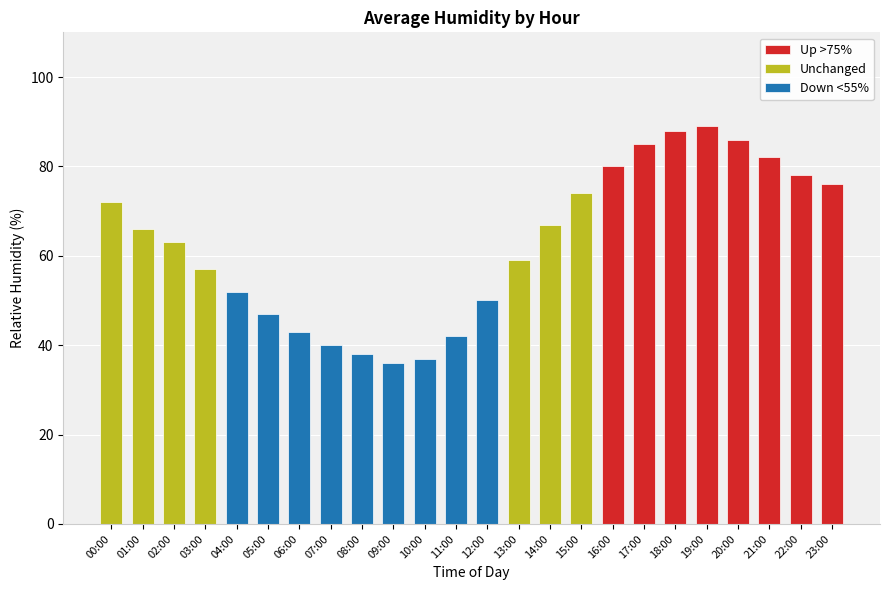

True or false: the data shows 114 at 22:00.

False